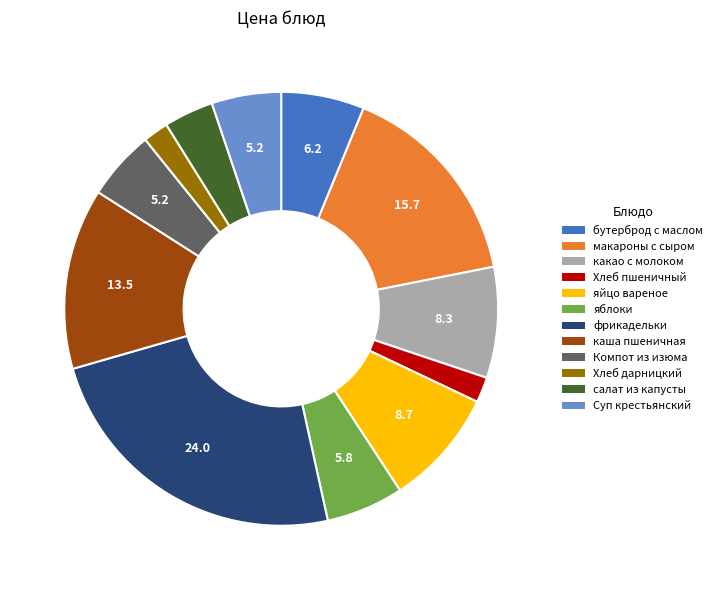

Approximately how many times larger is the value at Компот из изюма compared to макароны с сыром?

0.3